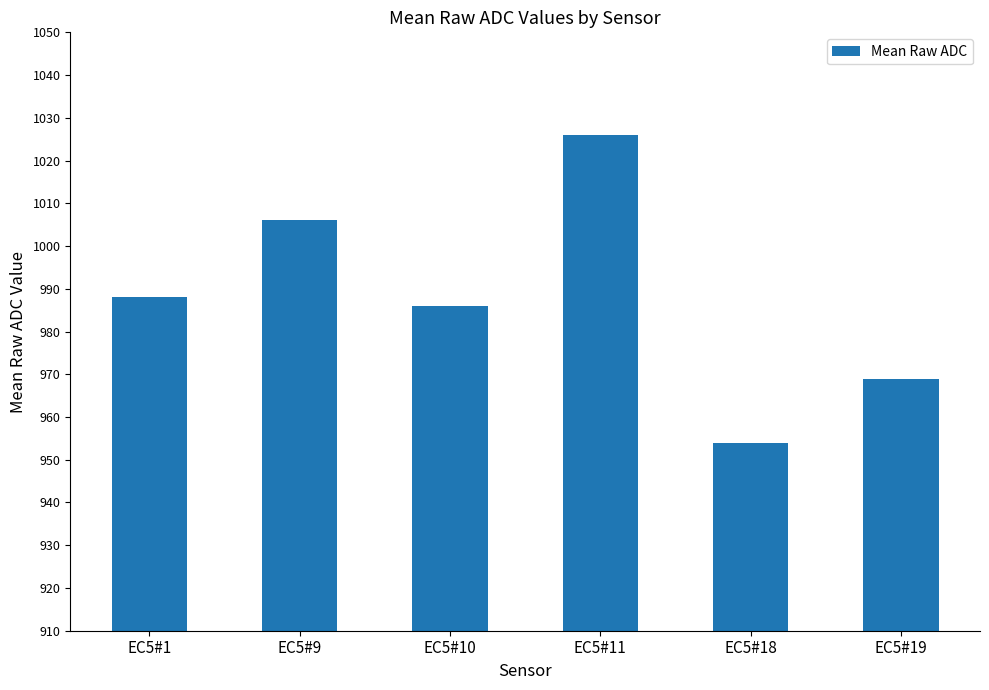

What value does the data have at EC5#10, to the nearest 10?

990